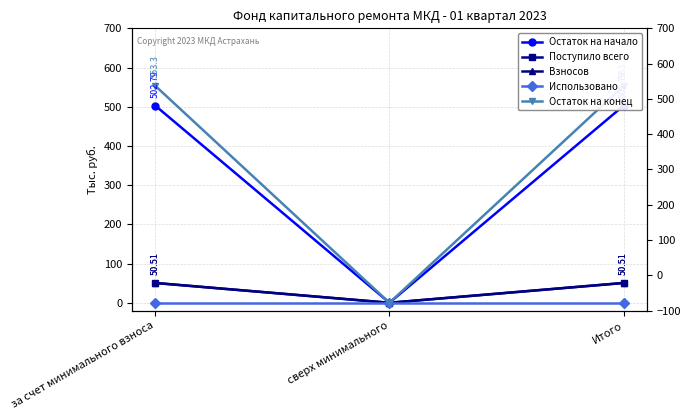

Which has a higher value, Итого or сверх минимального?

Итого